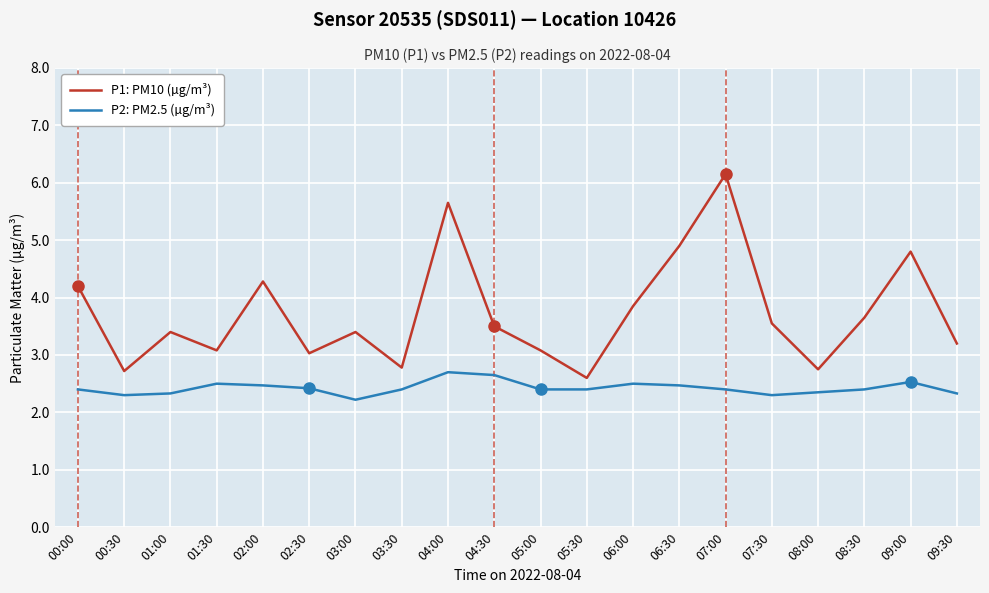

Is it true that P2: PM2.5 (µg/m³) equals 3.8 at 07:30?

False